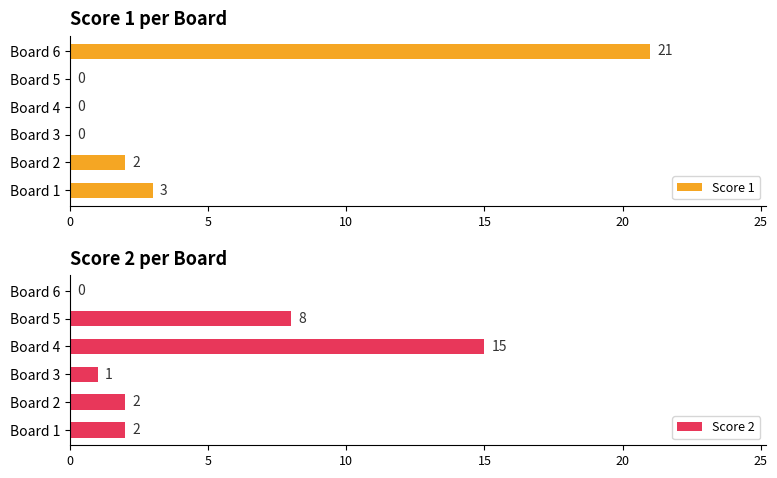

What is the sum of the Score 2 values at Board 3 and Board 1?

3